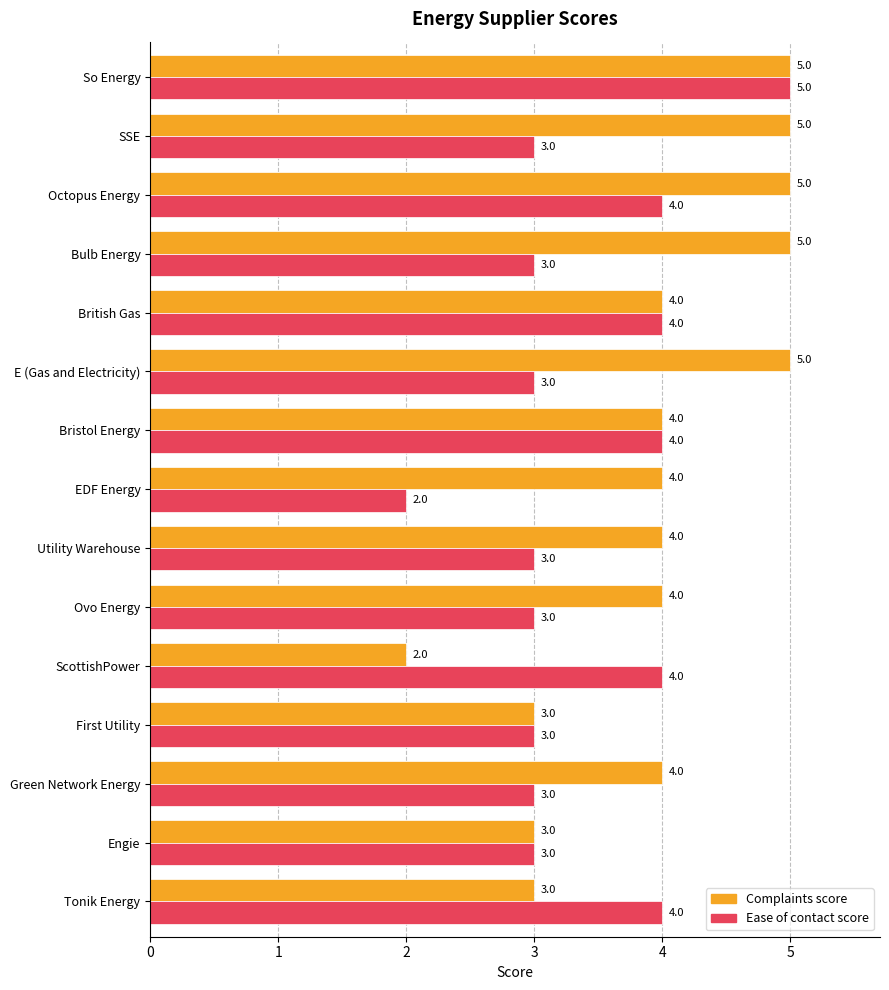

What is the sum of the Ease of contact score values at Bristol Energy and Ovo Energy?

7